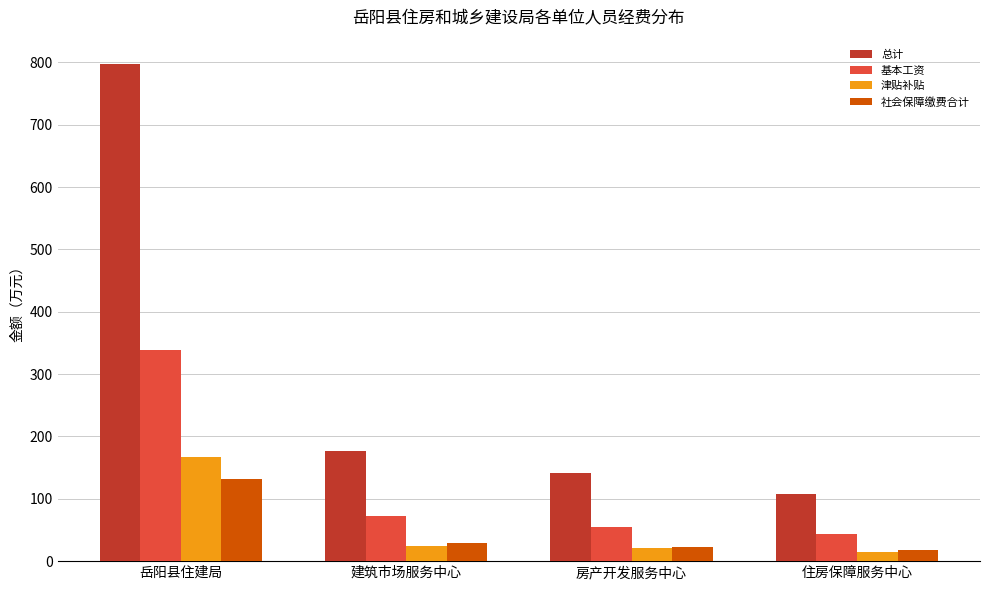

Reading left to right, extract all data points from this chart.

总计: 岳阳县住建局=796.8	建筑市场服务中心=177.2	房产开发服务中心=141.3	住房保障服务中心=107.5
基本工资: 岳阳县住建局=338.0	建筑市场服务中心=72.6	房产开发服务中心=55.4	住房保障服务中心=43.9
津贴补贴: 岳阳县住建局=167.5	建筑市场服务中心=24.6	房产开发服务中心=20.3	住房保障服务中心=14.7
社会保障缴费合计: 岳阳县住建局=131.8	建筑市场服务中心=29.2	房产开发服务中心=23.2	住房保障服务中心=17.7